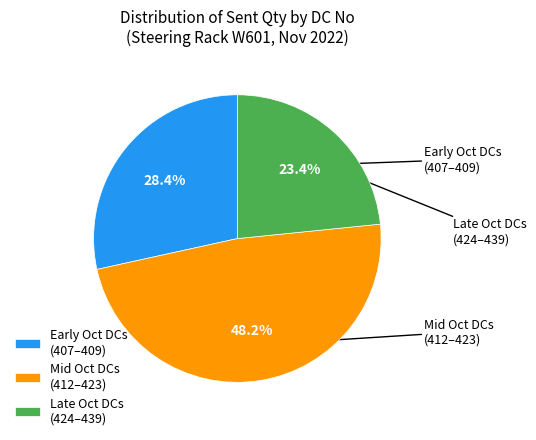

How many segments does this pie chart have?

3